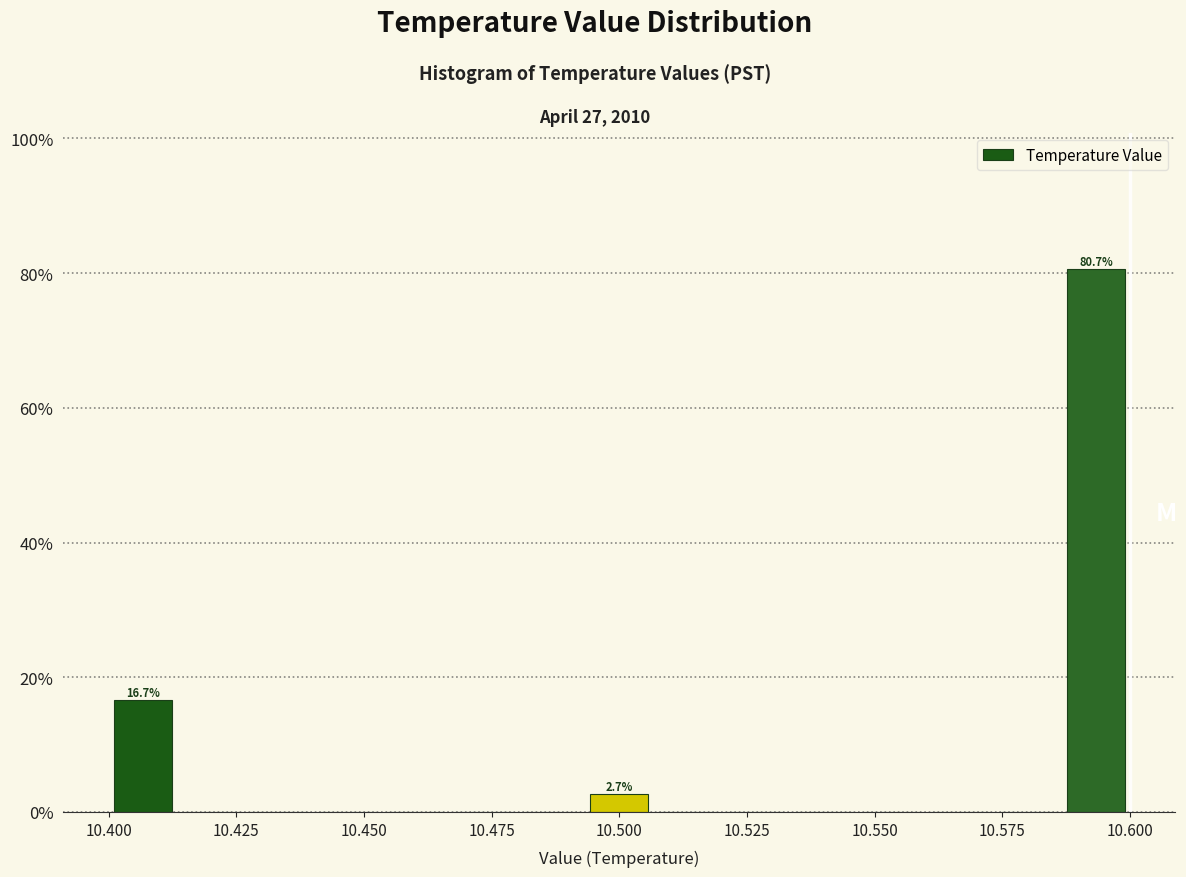

Read against the x-axis, roughly where is the centre of the tallest bar?

10.595